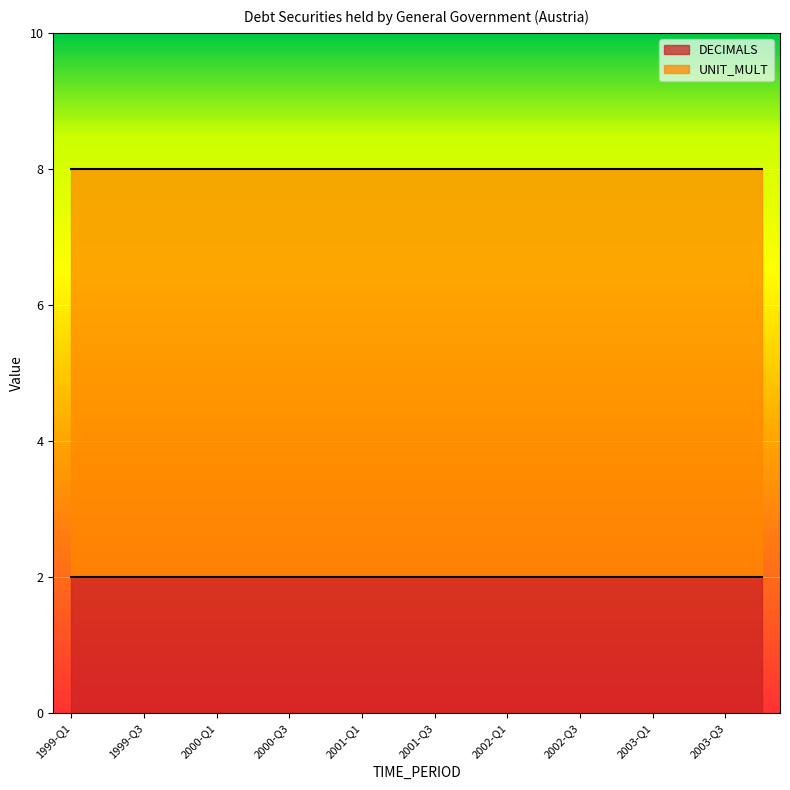

What is the smallest value displayed?

2